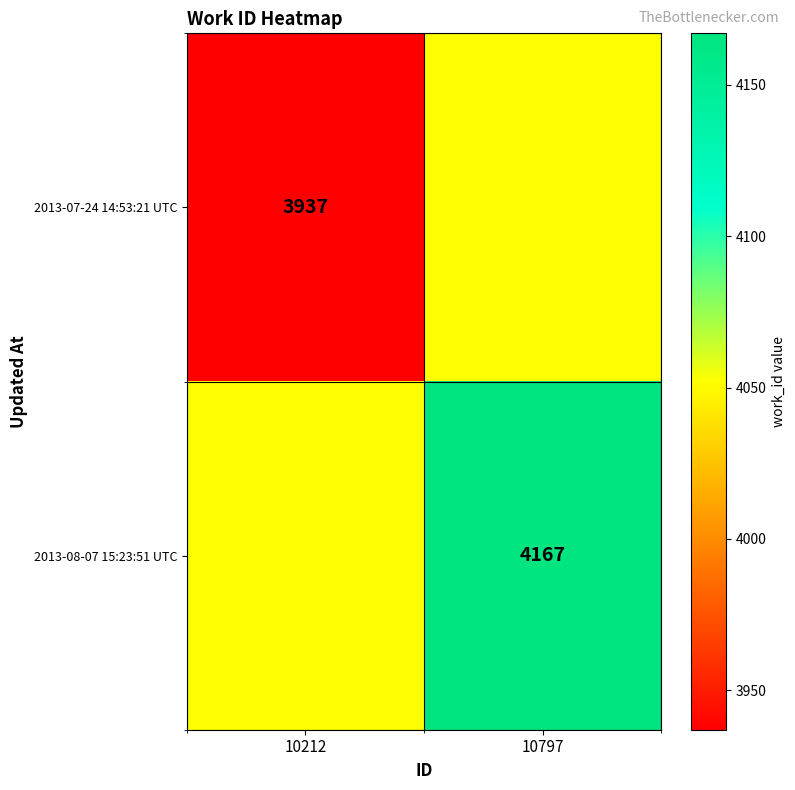

True or false: 2013-08-07 15:23:51 UTC has a value of 4167 at 10797.

True